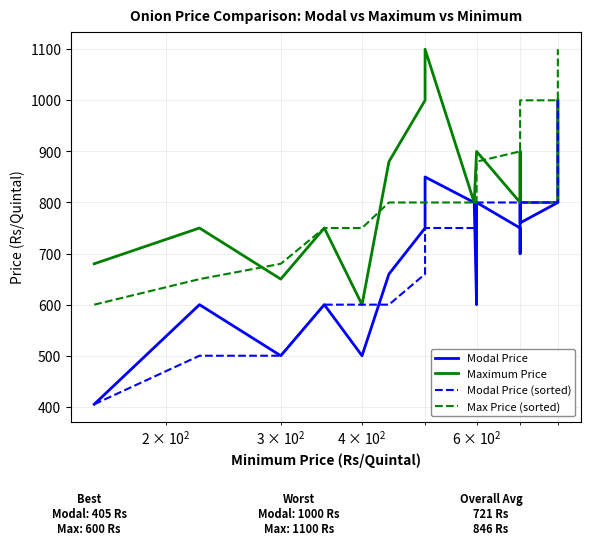

Reading left to right, extract all data points from this chart.

Modal Price: 405	600	500	600	500	660	750	800	850	800	600	800	750	700	800	760	800	800	950	1000
Maximum Price: 680	750	650	750	600	880	1000	1000	1100	800	900	900	800	900	800	800	800	800	1000	1000
Modal Price (sorted): 405	500	500	600	600	600	660	700	750	750	760	800	800	800	800	800	800	850	950	1000
Max Price (sorted): 600	650	680	750	750	800	800	800	800	800	800	880	900	900	900	1000	1000	1000	1000	1100